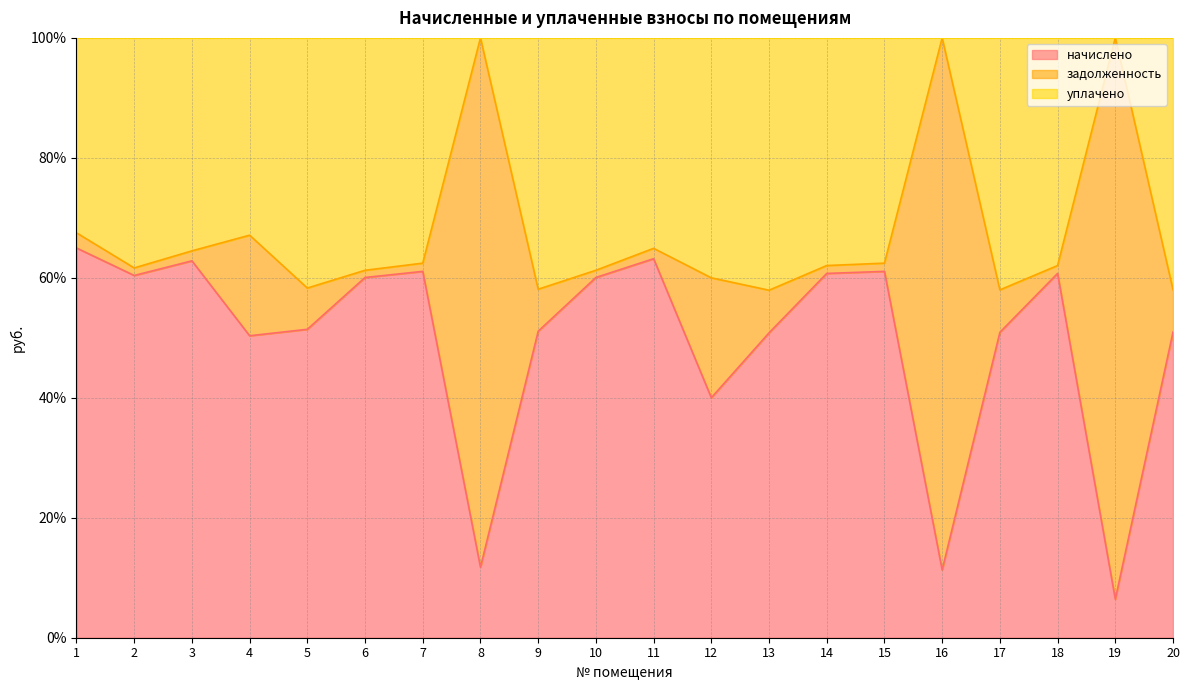

Which series has the widest spread of values?

начислено (line)